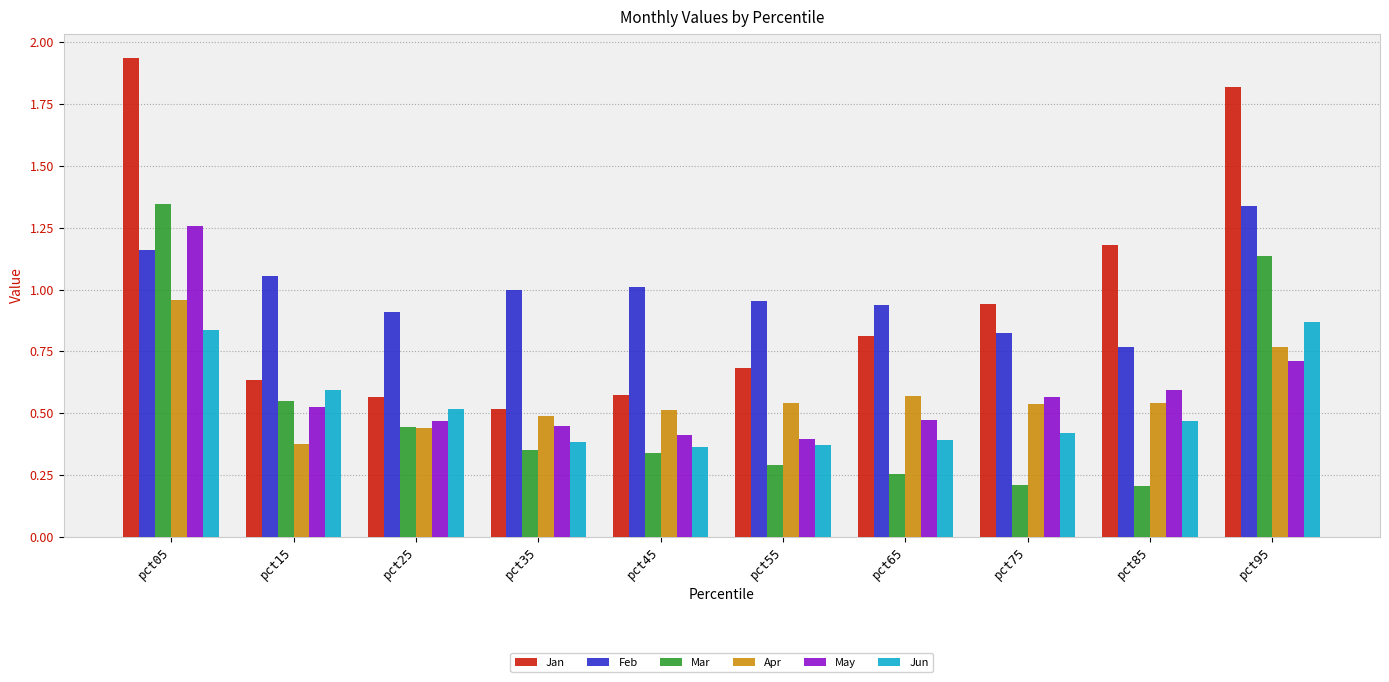

True or false: Feb has a value of 0.9 at pct65.

True